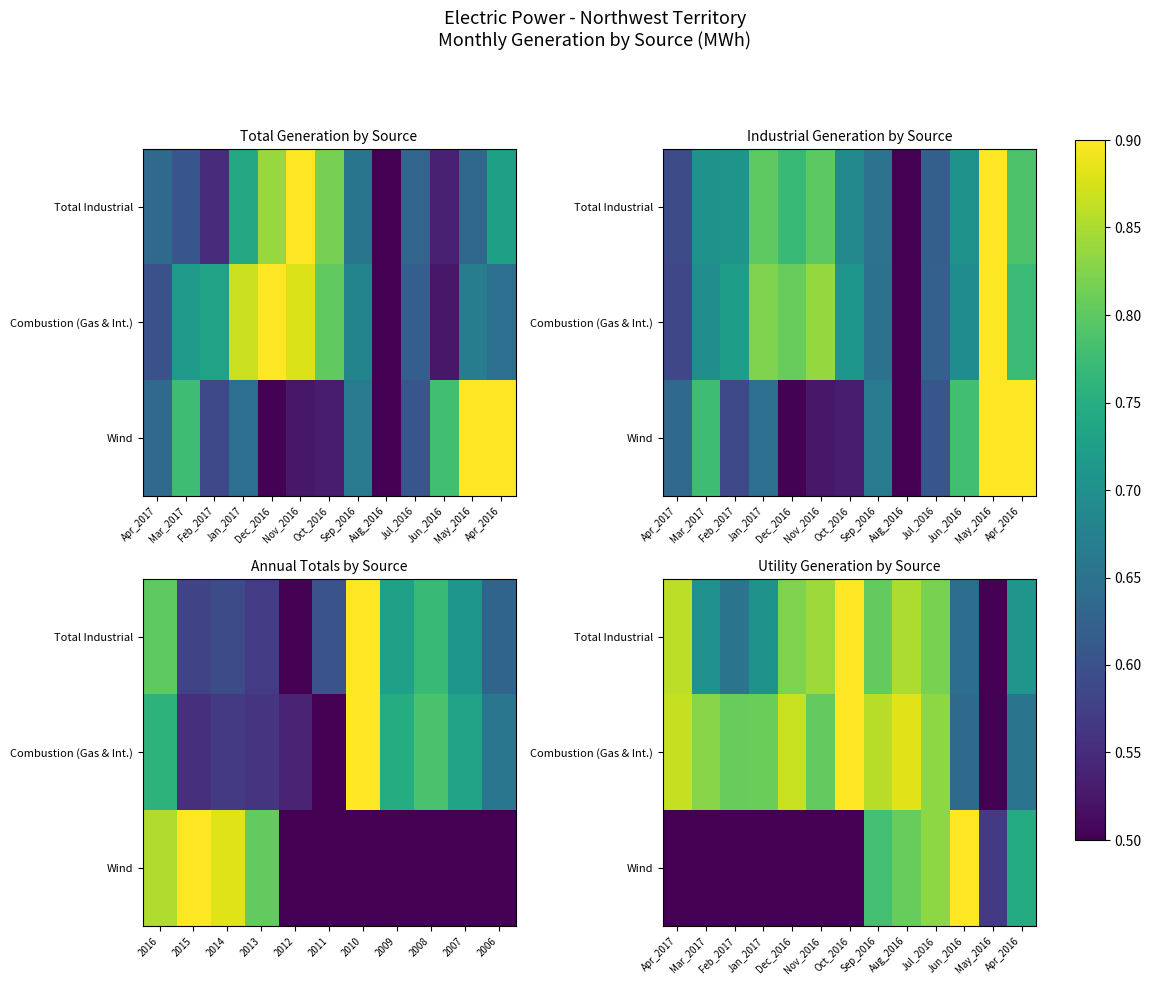

At which category does the chart reach its peak across all series?

Oct_2016